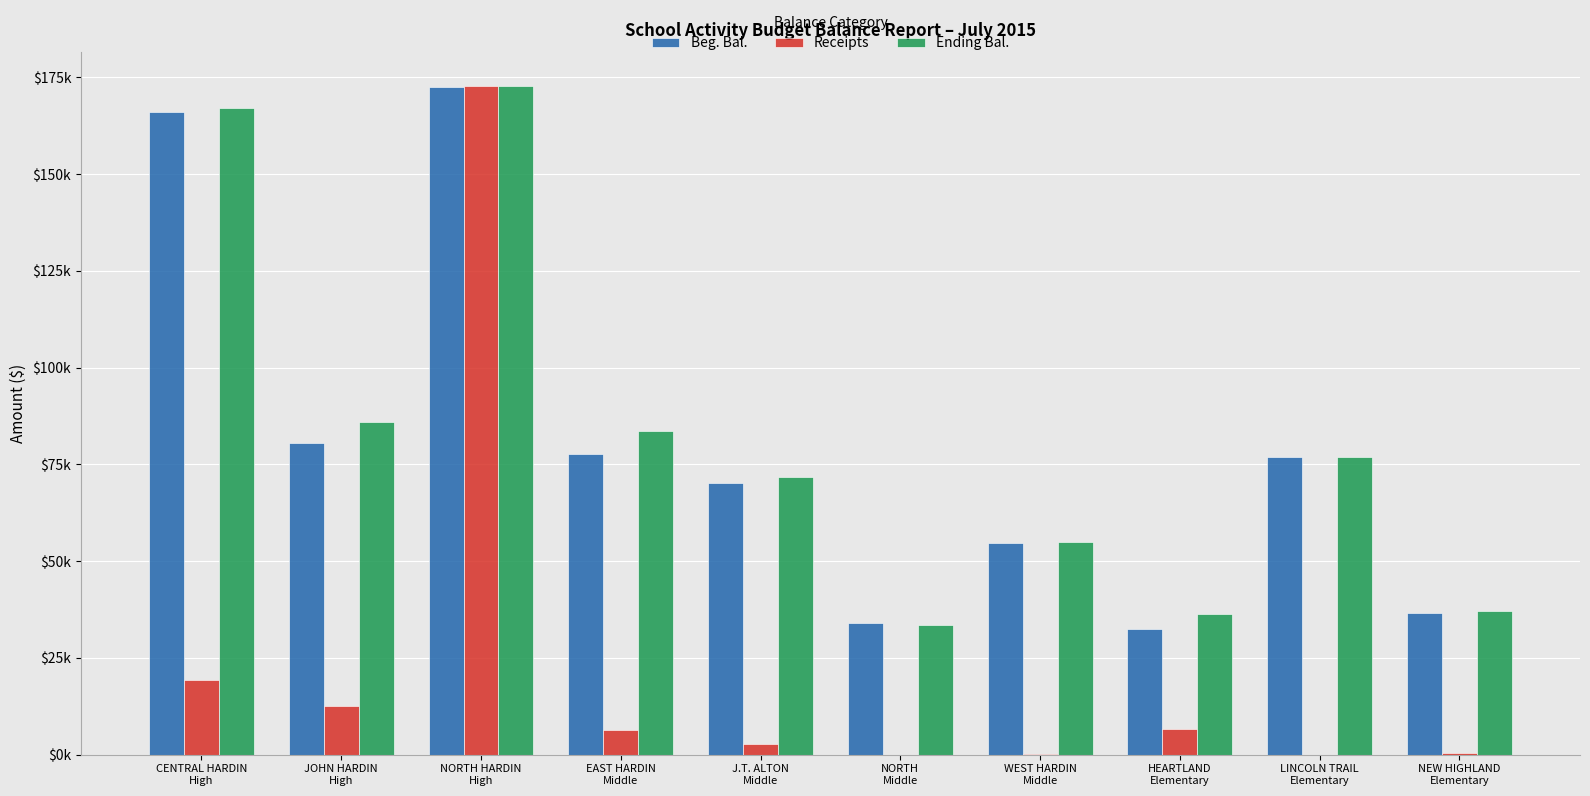

What are all the series names shown in the legend?

Beg. Bal., Receipts, Ending Bal.